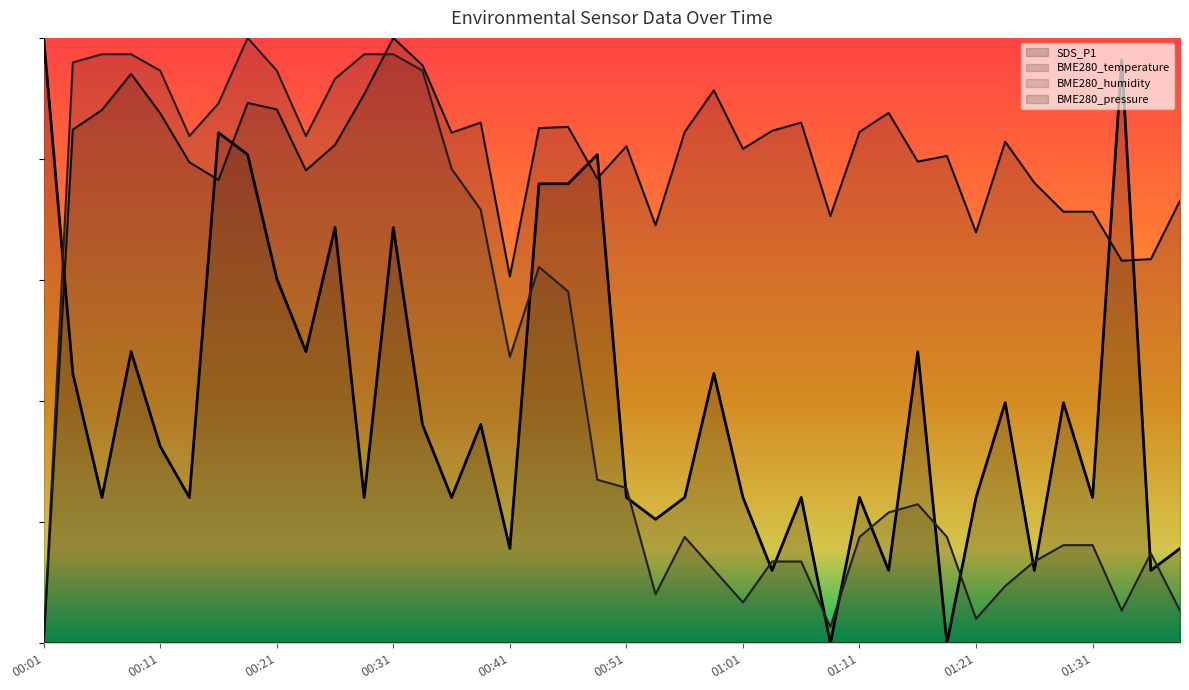

Between 00:09 and 00:06, which is larger?

00:09